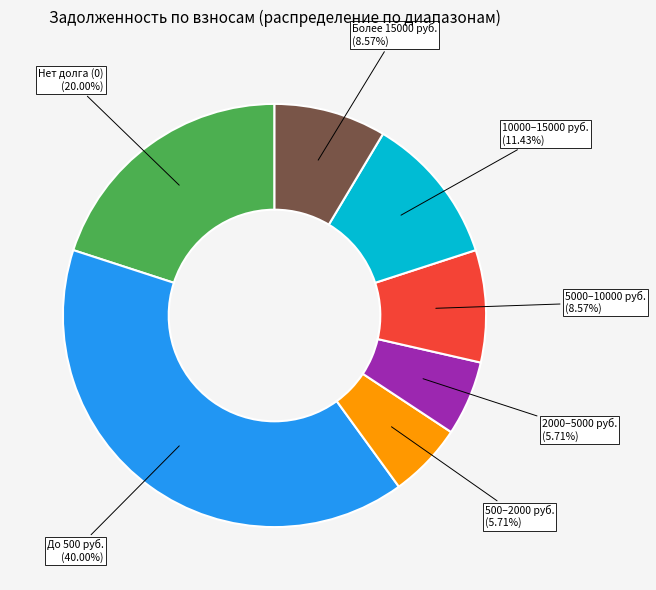

Does any single category account for the majority?

No